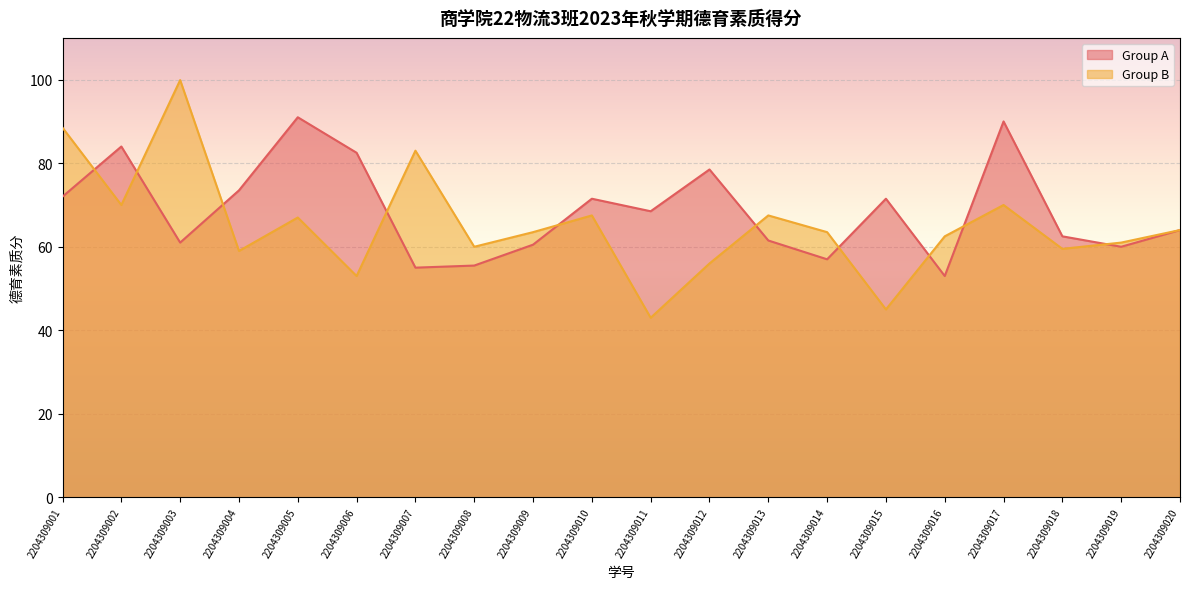

What is the total value across all series at 2204309006?

135.5